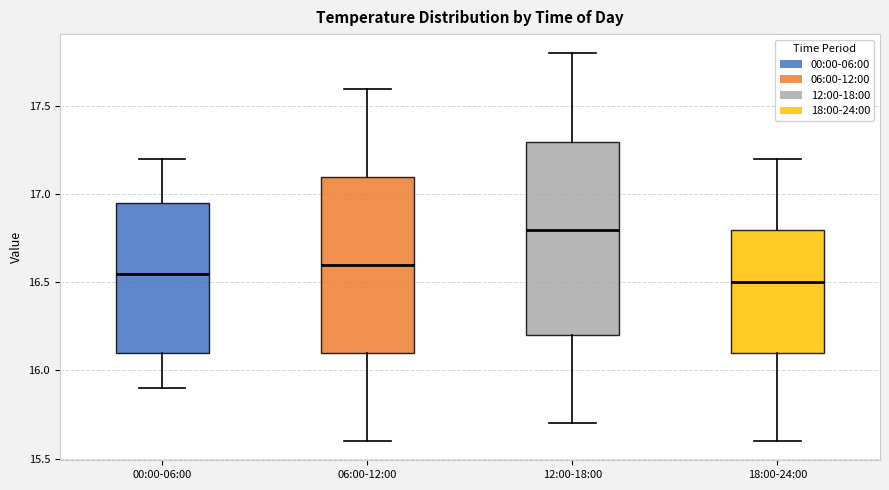

Which box's median line is the lowest?

18:00-24:00